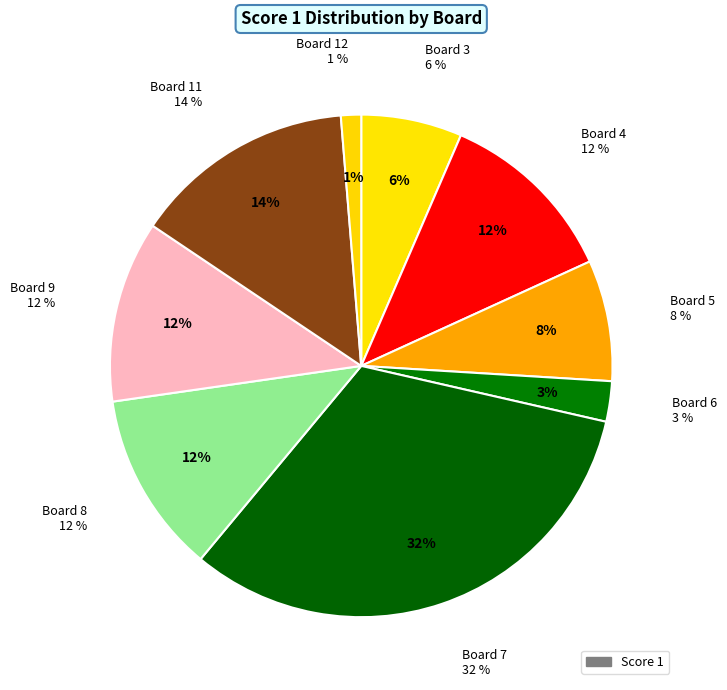

Which category has the smallest portion of the pie?

Board 12